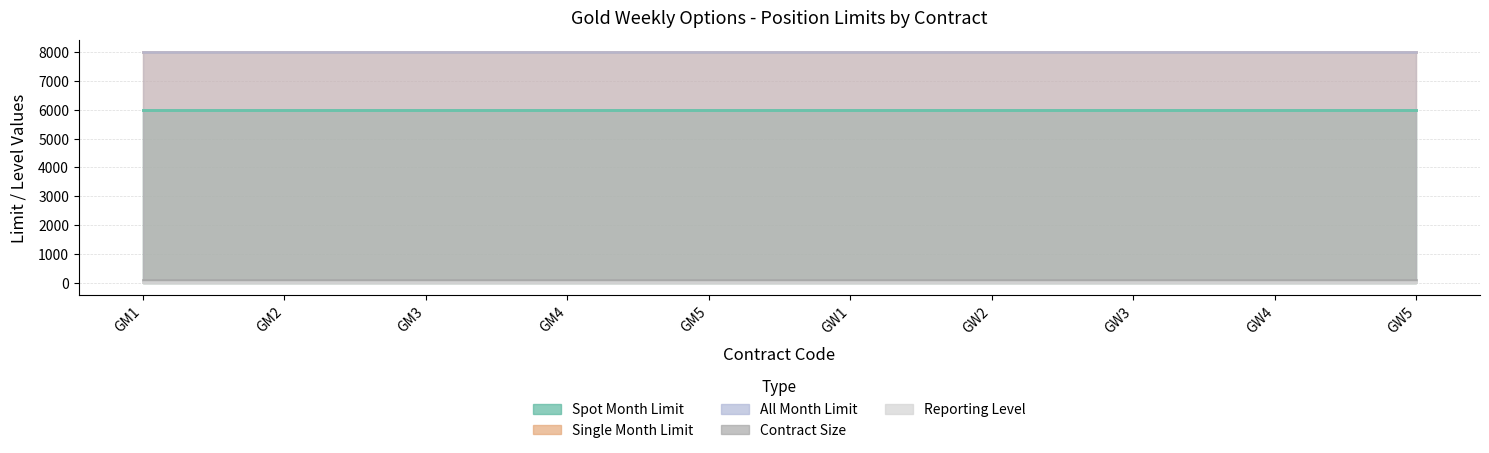

At which label is All Month Limit closest to 8000?

GM1